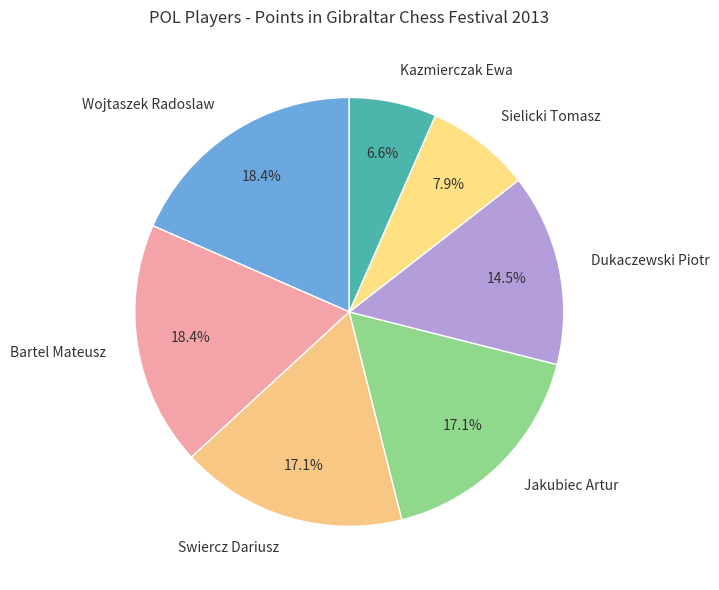

To the nearest percent, what portion does Swiercz Dariusz represent?

17%